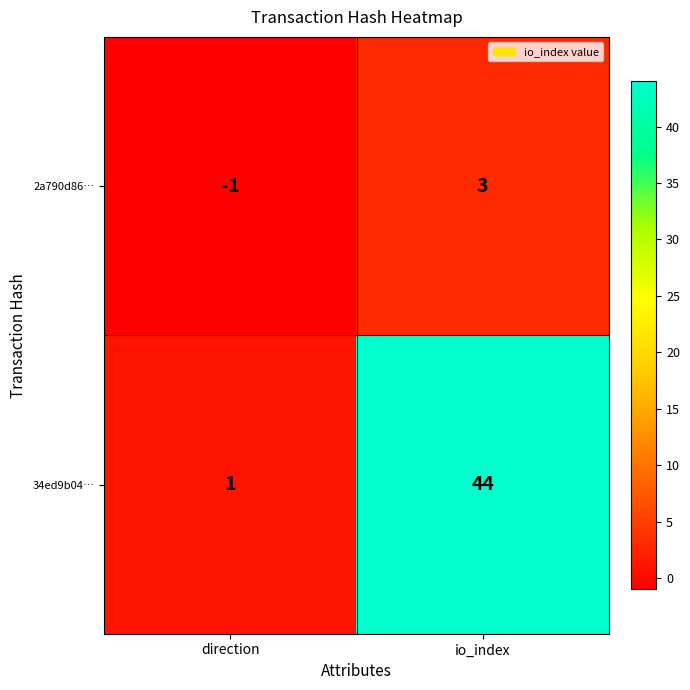

Reading right to left, extract all data points from this chart.

2a790d86…: 3	-1
34ed9b04…: 44	1